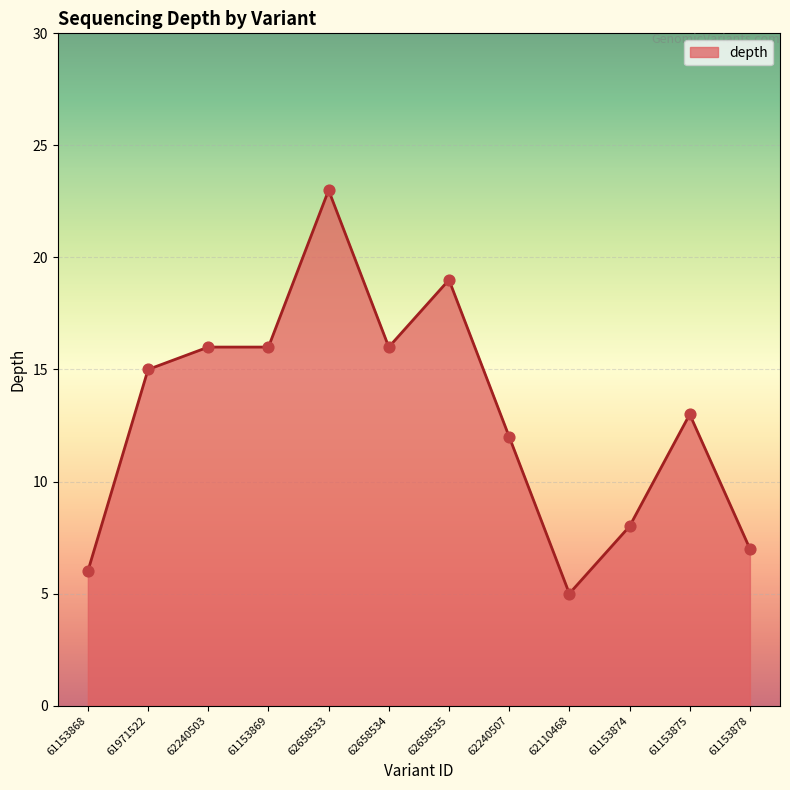

Approximately how many times larger is the value at 61153869 compared to 62658533?

0.7